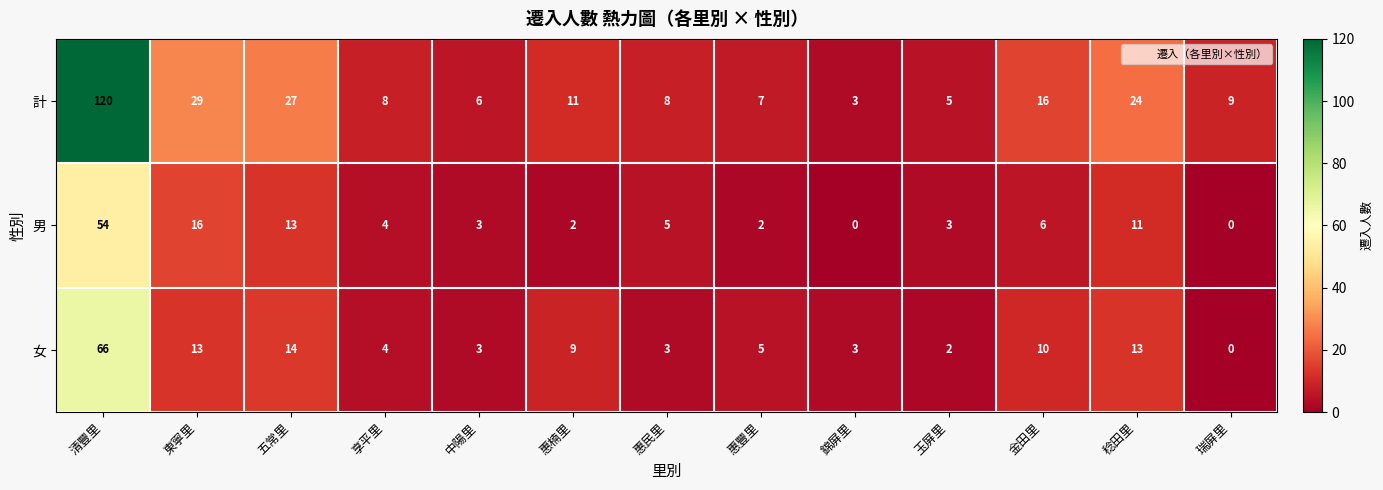

Where is 計 nearest to the value 61?

東寧里